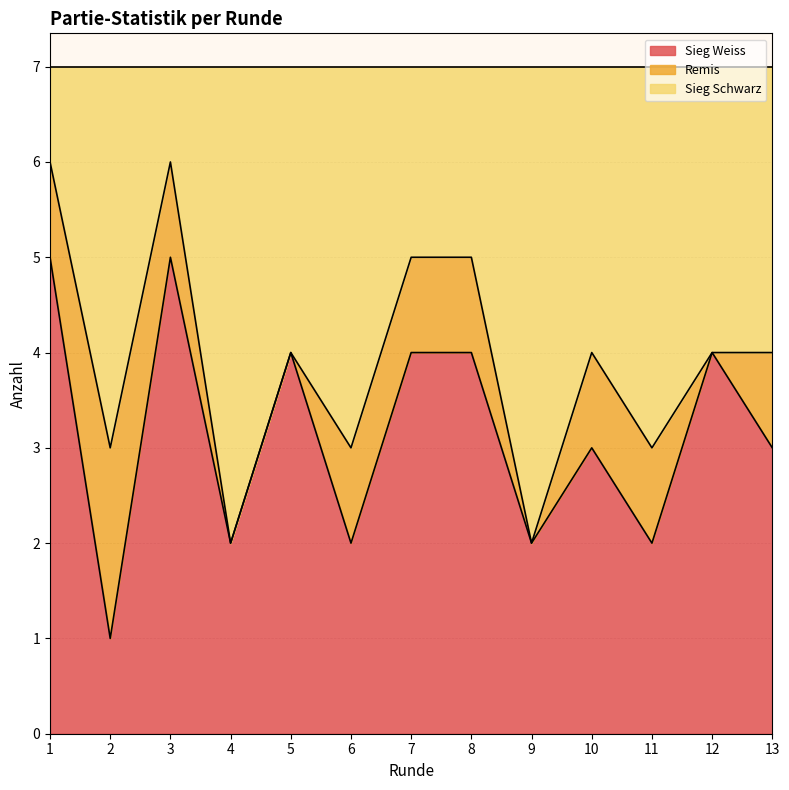

How many interior local peaks does the Sieg Weiss series have?

4